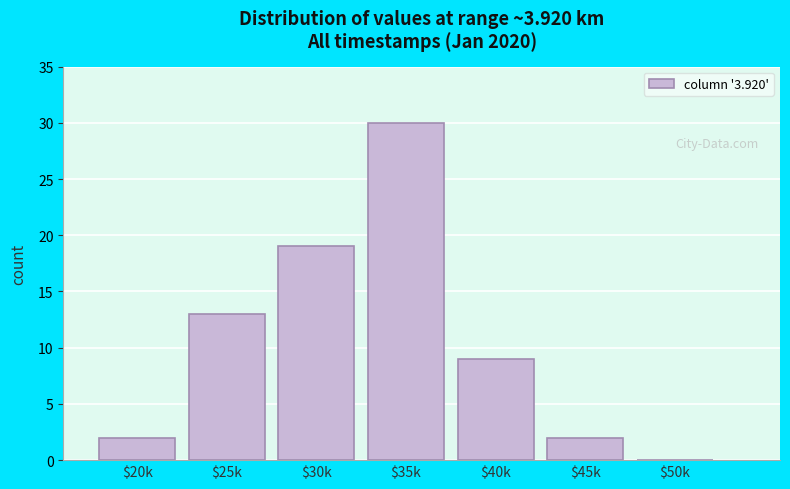

The value at $25k is 18. True or false?

False